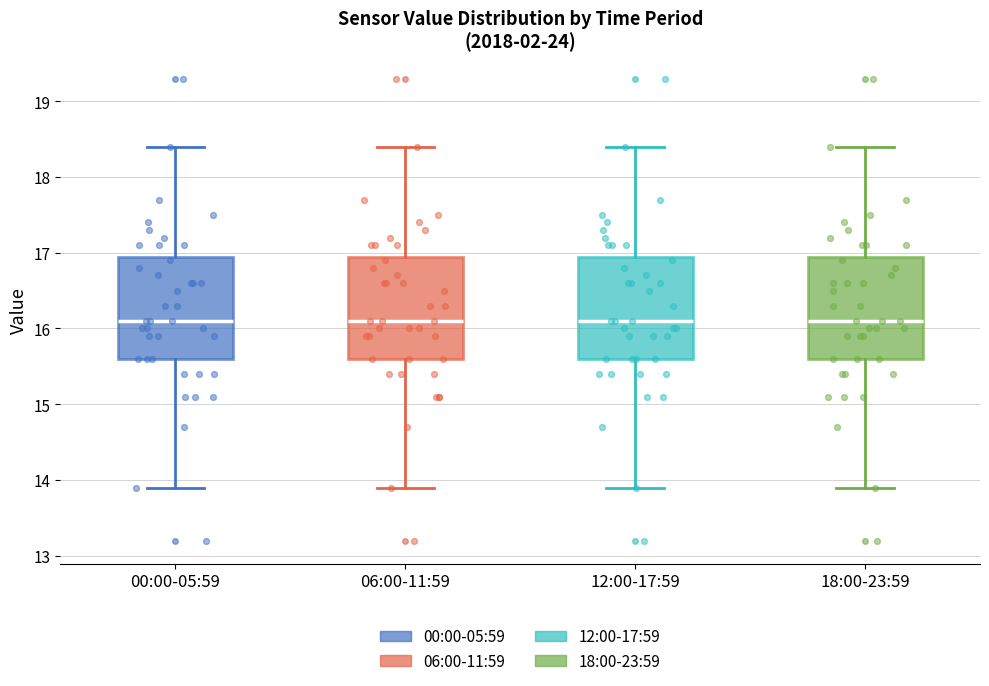

Where is the upper edge of the box for 18:00-23:59 on the y-axis? The values are not printed on the chart, so give them approximately, as read against the axis.

17.0